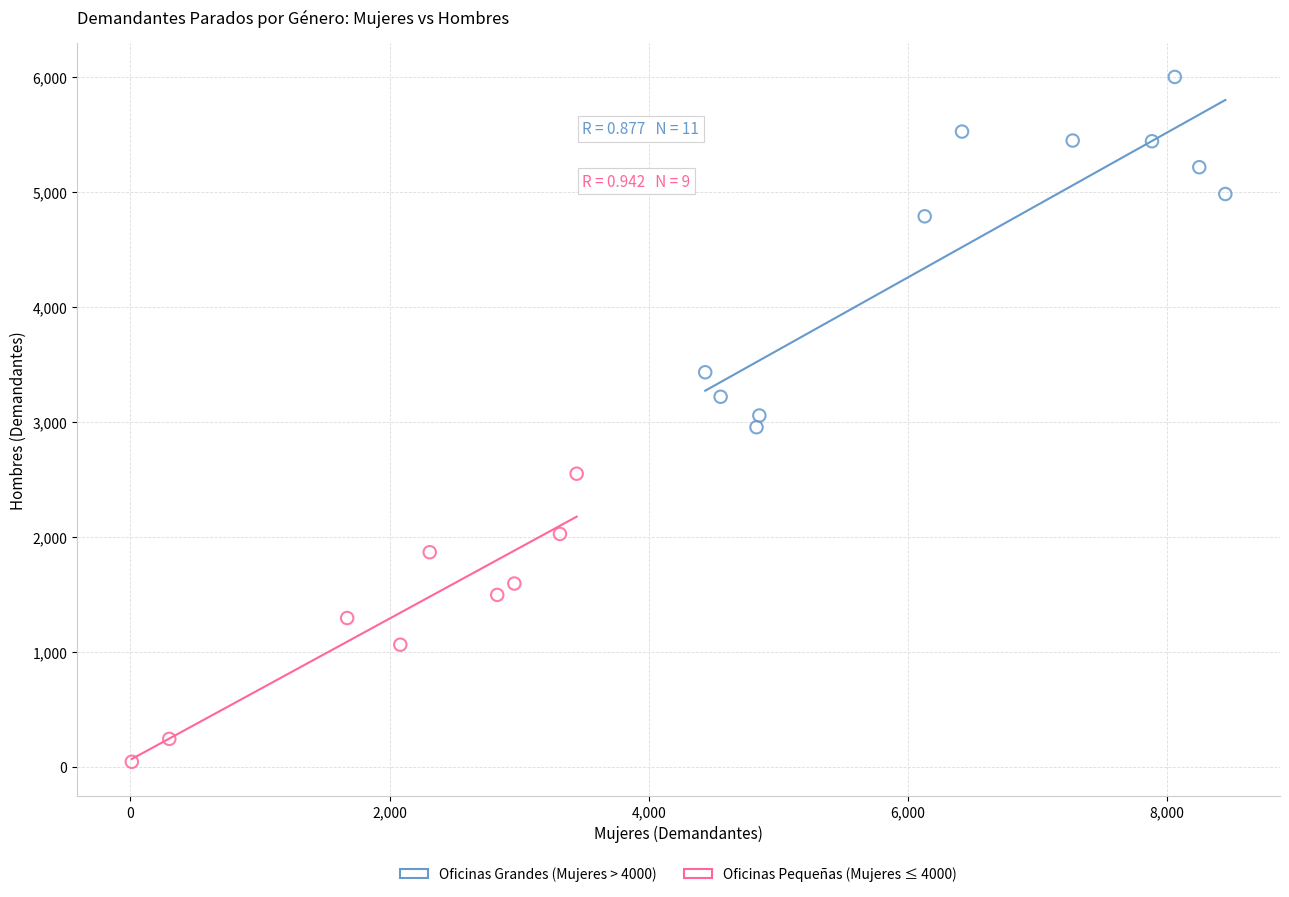

Which series reaches the maximum Y coordinate?

Oficinas Grandes (Mujeres > 4000)